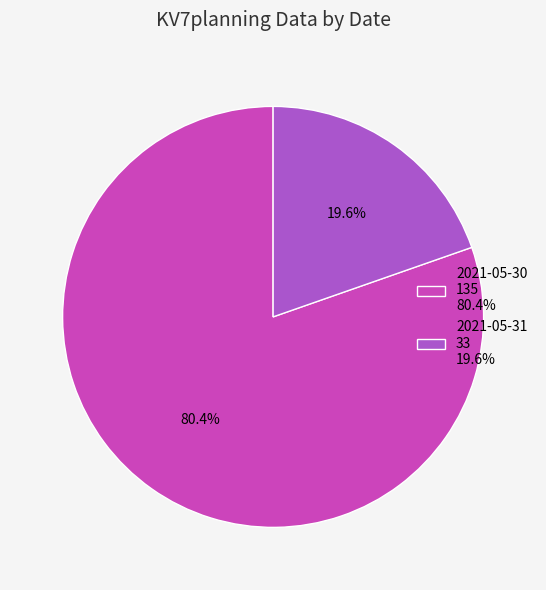

Count the number of slices in the pie.

2